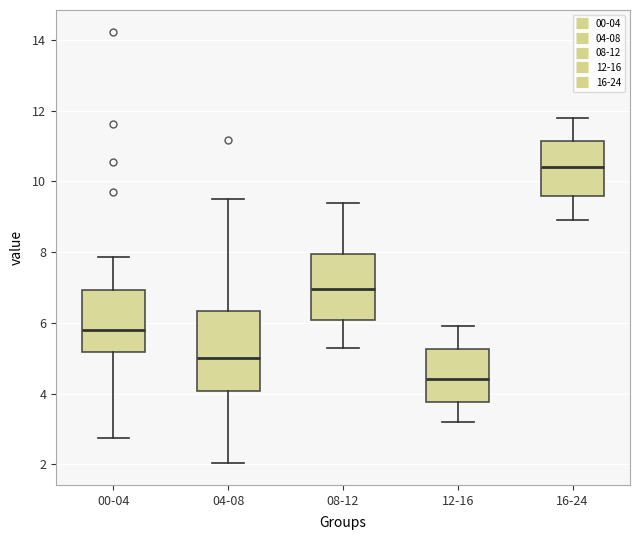

Which box's median line is the lowest?

12-16